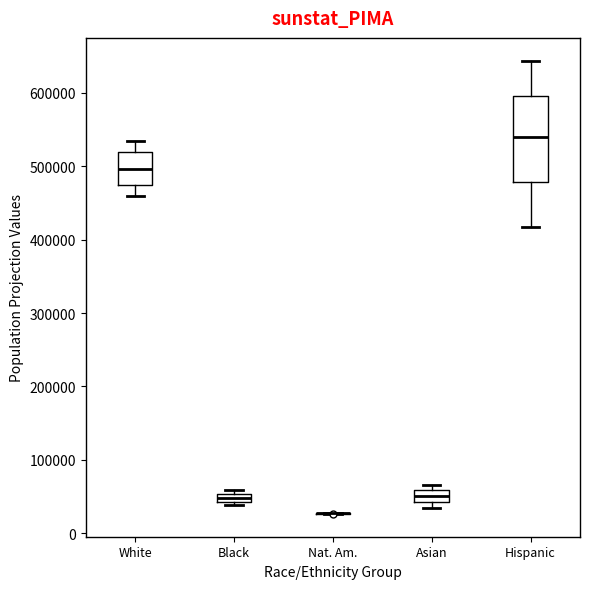

Where does the upper whisker of the box for Hispanic end on the y-axis? The values are not printed on the chart, so give them approximately, as read against the axis.

640000